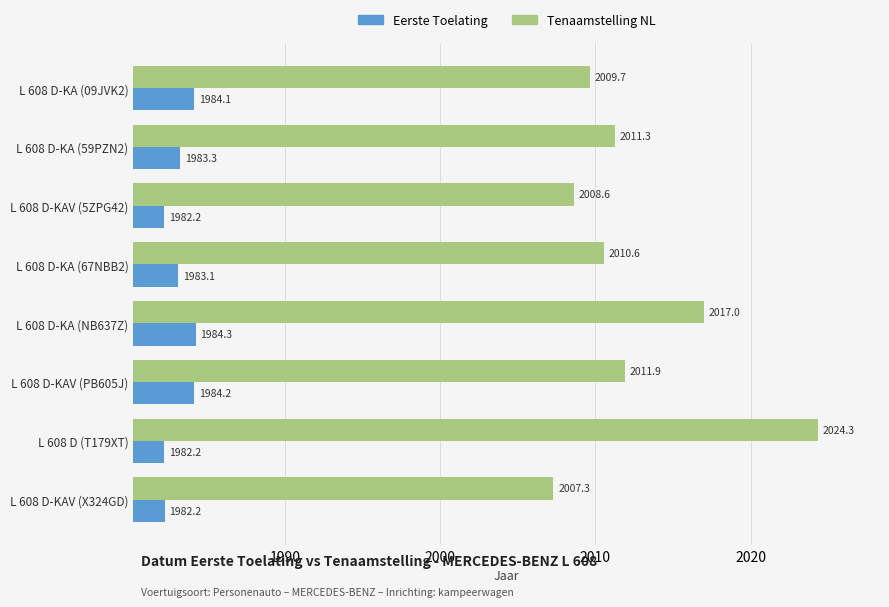

Count the number of data series in this chart.

2